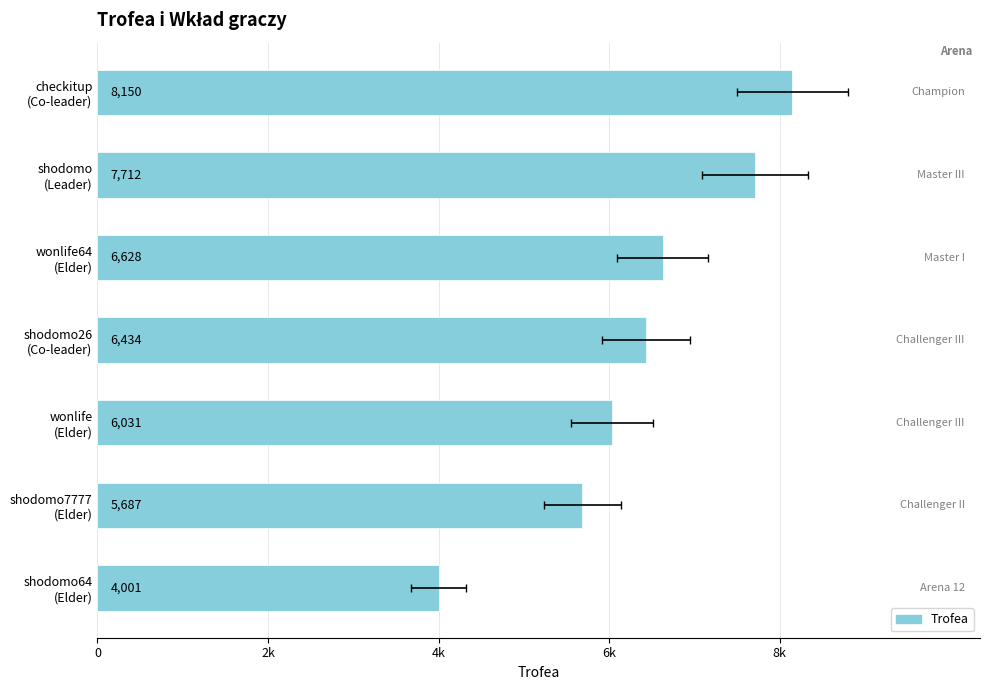

What is the change in value from checkitup (Co-leader) to shodomo26 (Co-leader)?

-1716